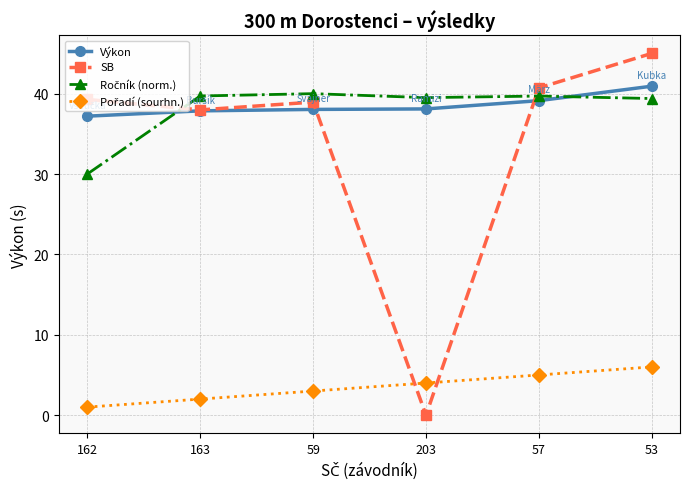

What is the total value across all series at 162?

107.5